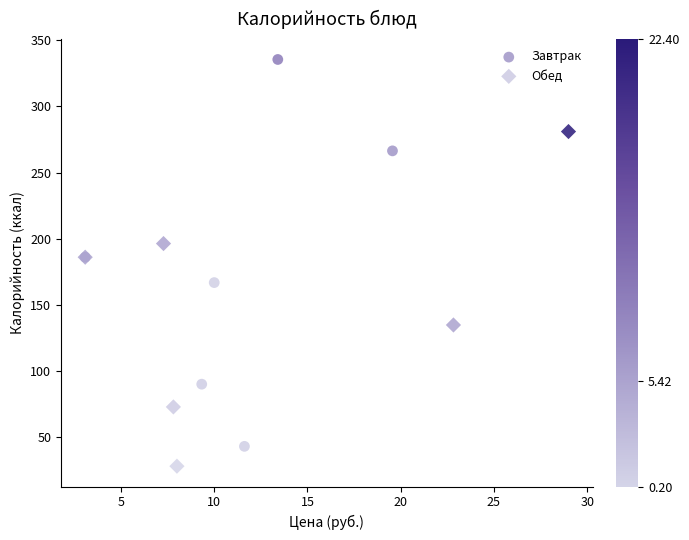

Which series reaches the minimum Y coordinate?

Обед